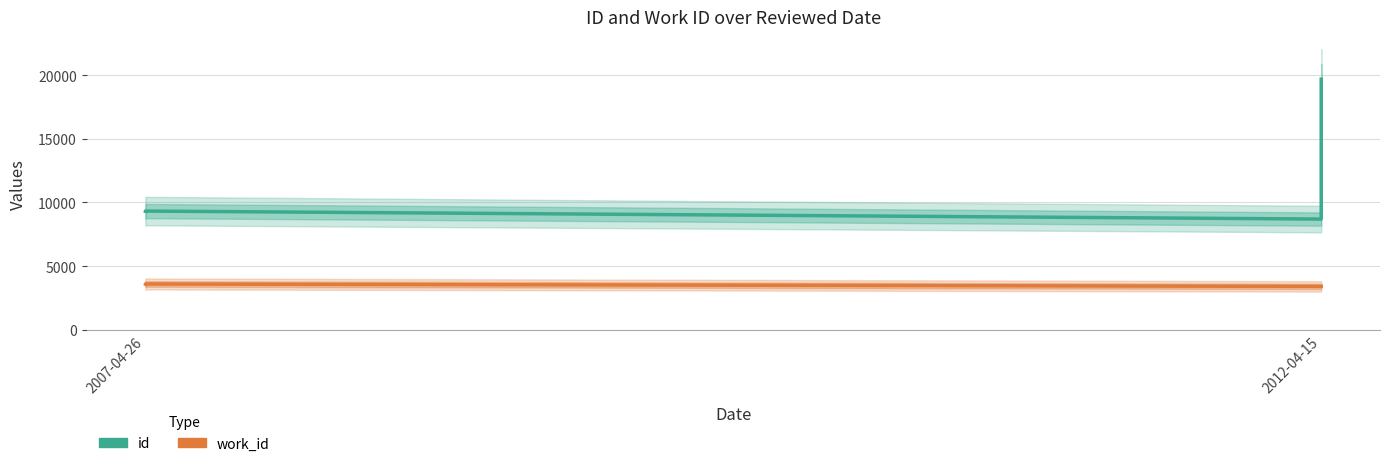

True or false: id and work_id cross at least once.

False